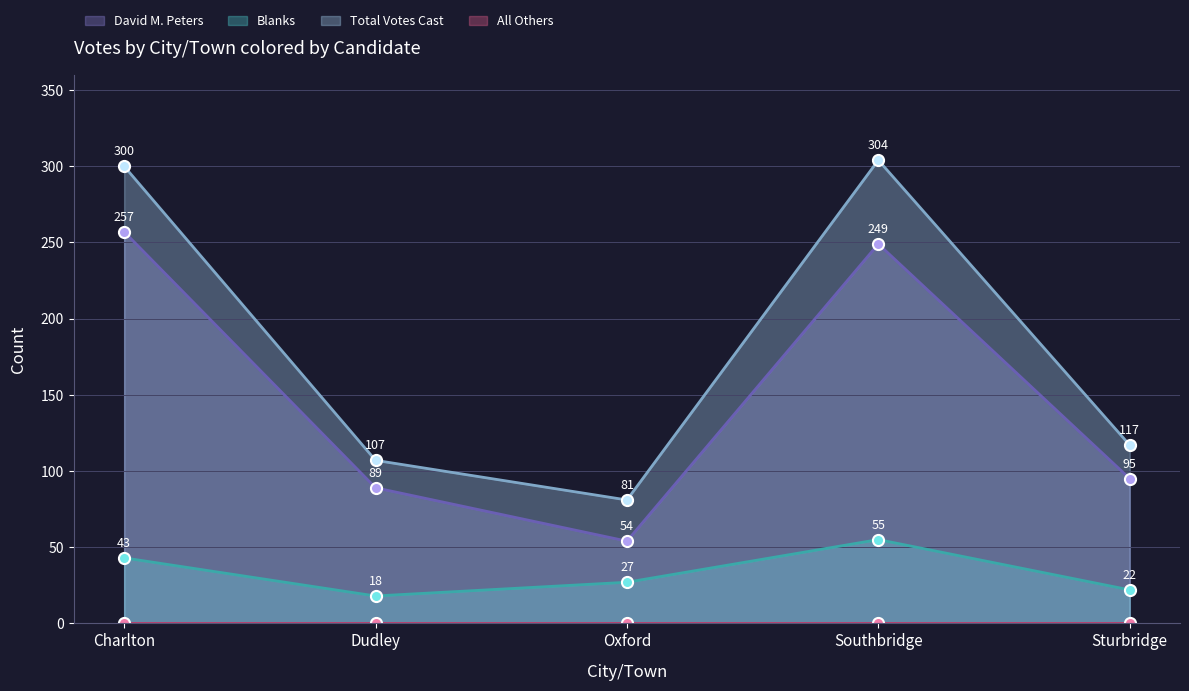

Rank the categories by Total Votes Cast value from lowest to highest.

Oxford, Dudley, Sturbridge, Charlton, Southbridge